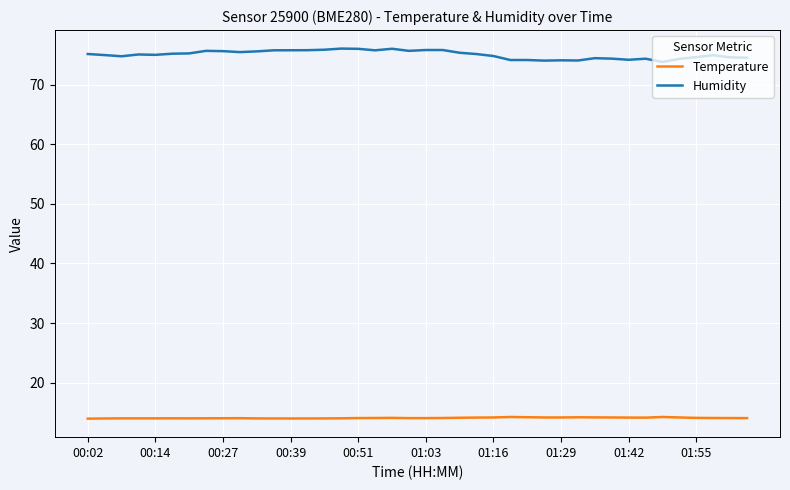

Which series has the largest range (max minus min)?

Humidity